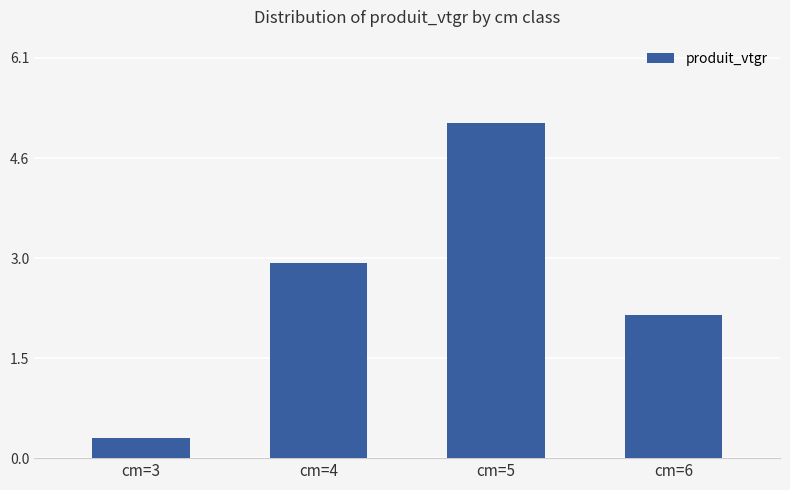

Reading left to right, extract all data points from this chart.

0.3	3.0	5.1	2.2